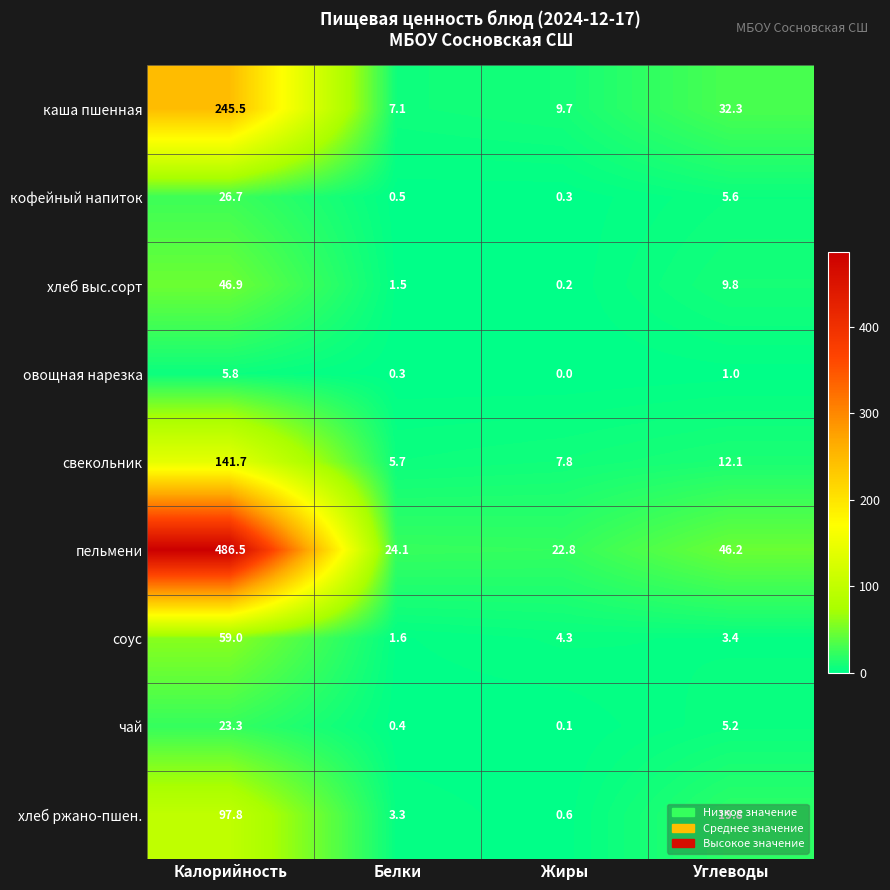

What is the greatest value displayed?

486.5